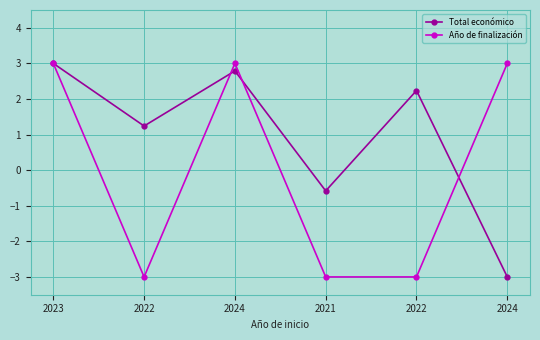

How many lines are shown in the chart?

2